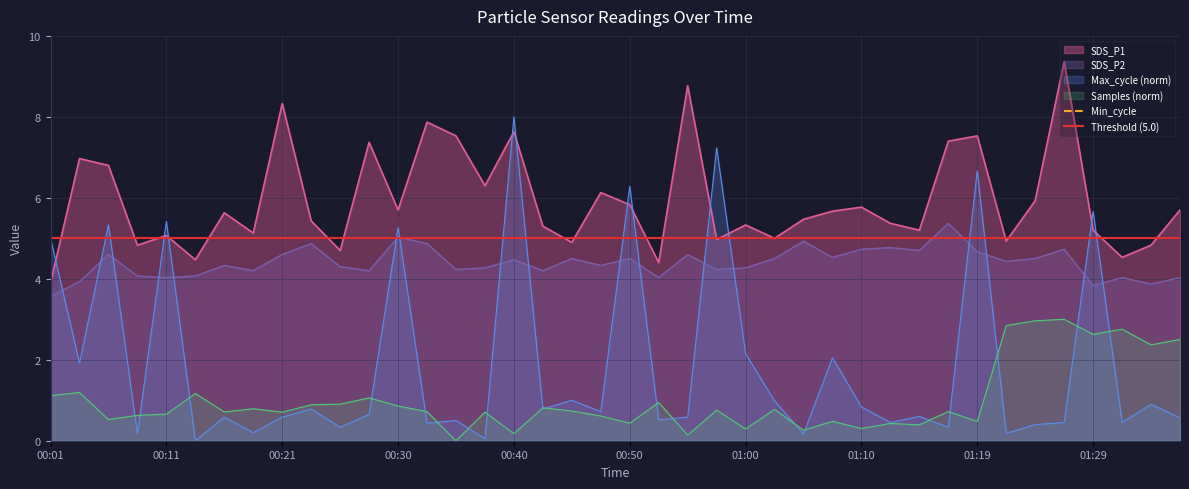

Which category has the lowest value across all series?

00:13